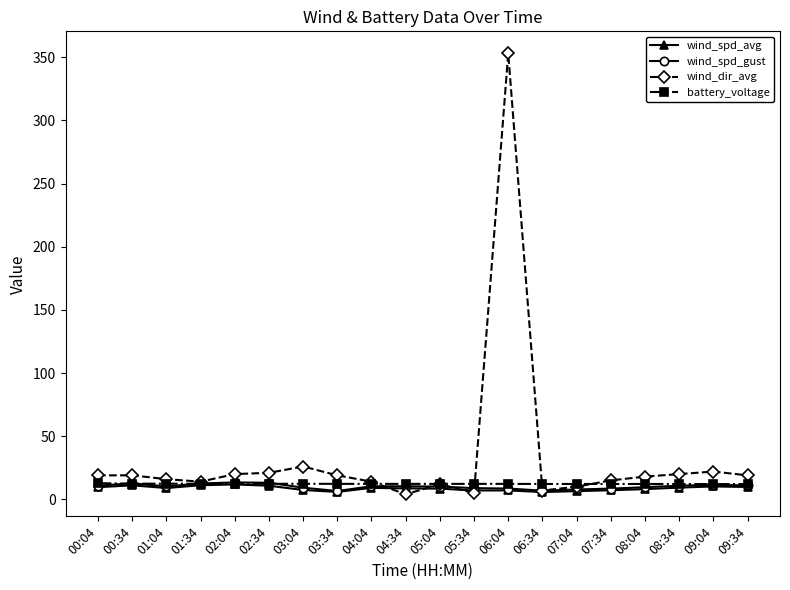

Does the chart have visible grid lines?

No